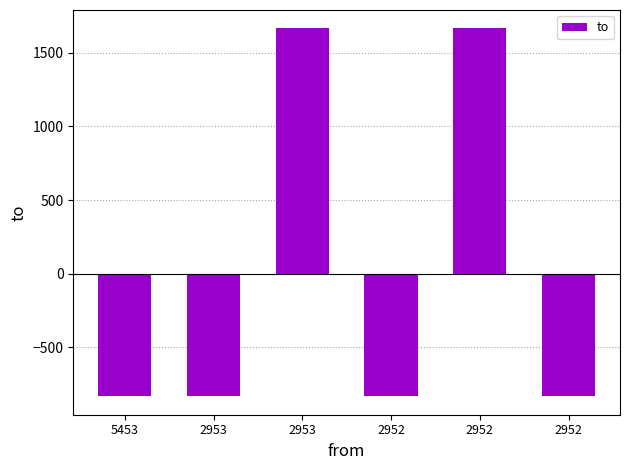

Is it true that the value at 2952 is 1666.2?

True